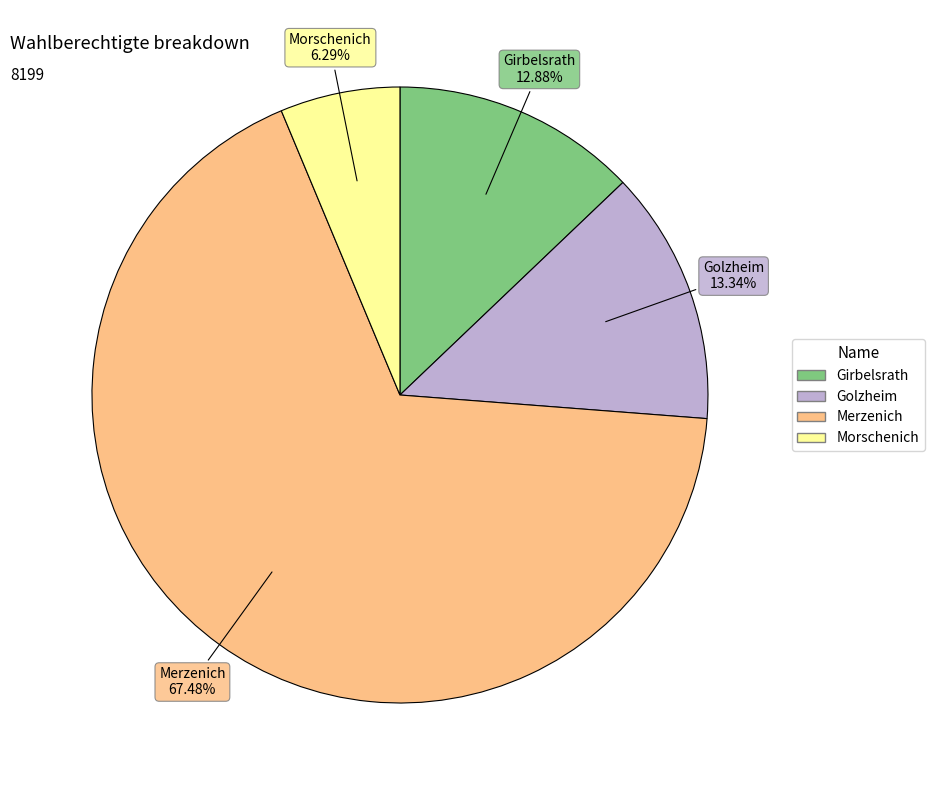

Which has a higher value, Girbelsrath or Morschenich?

Girbelsrath